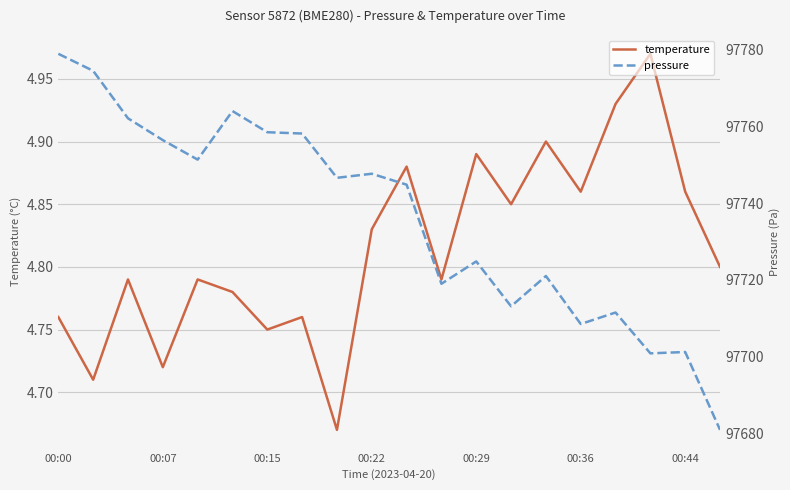

True or false: pressure and temperature intersect in this chart.

False